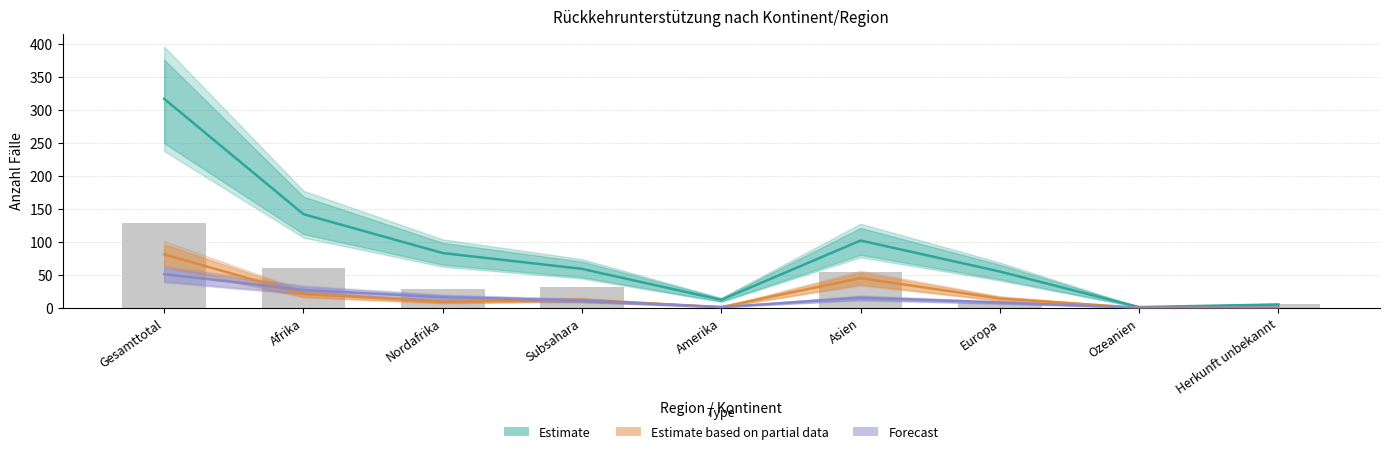

The Forecast series shows 51 at Gesamttotal. True or false?

True